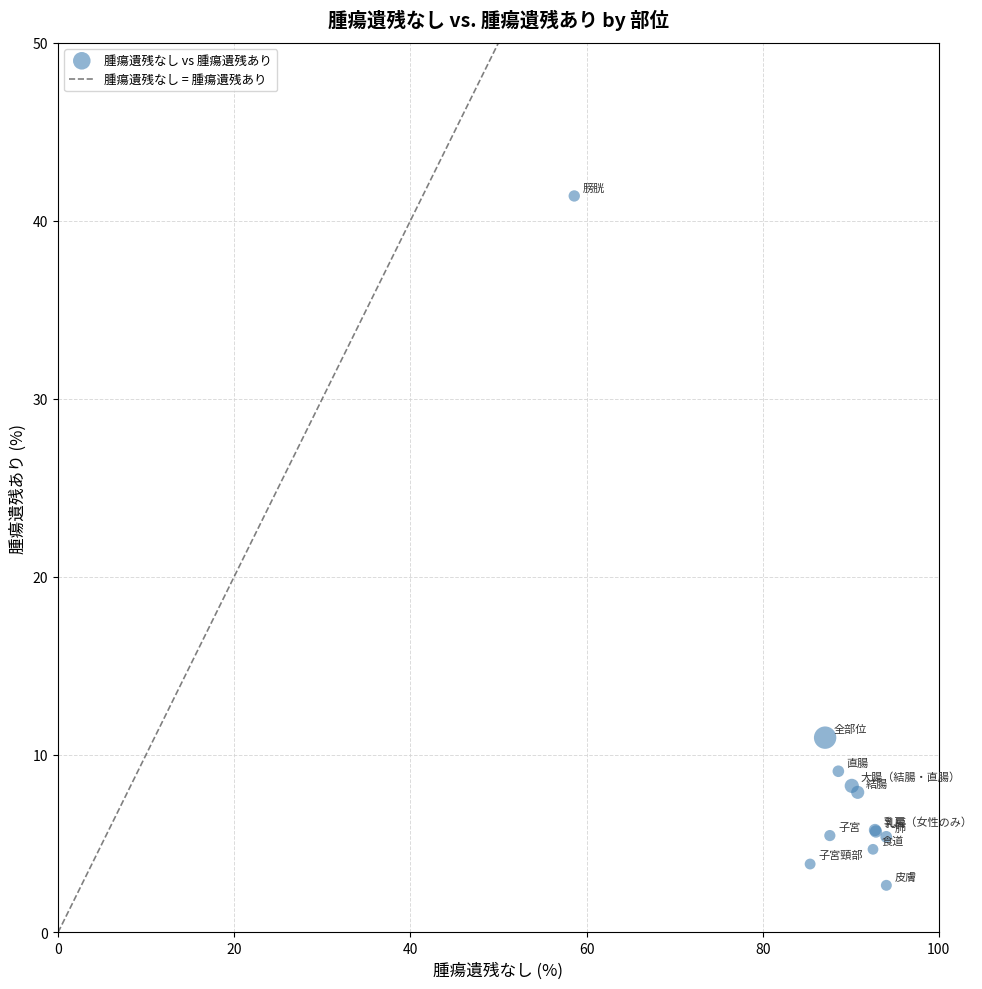

What Y value in the scatter plot is closest to 22?

10.9